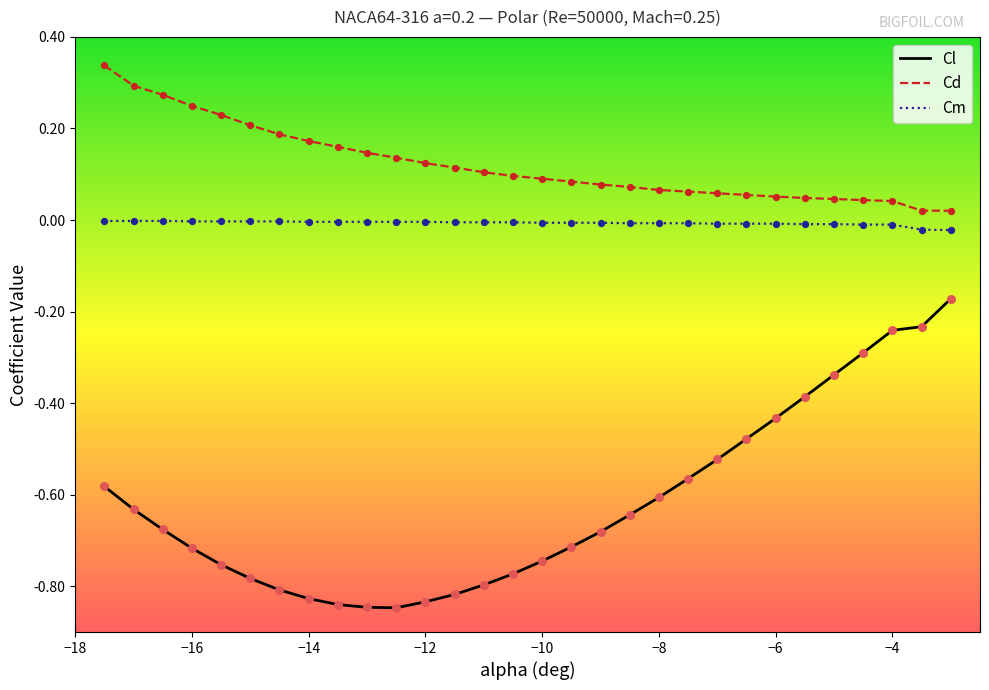

Which series has the largest range (max minus min)?

Cl